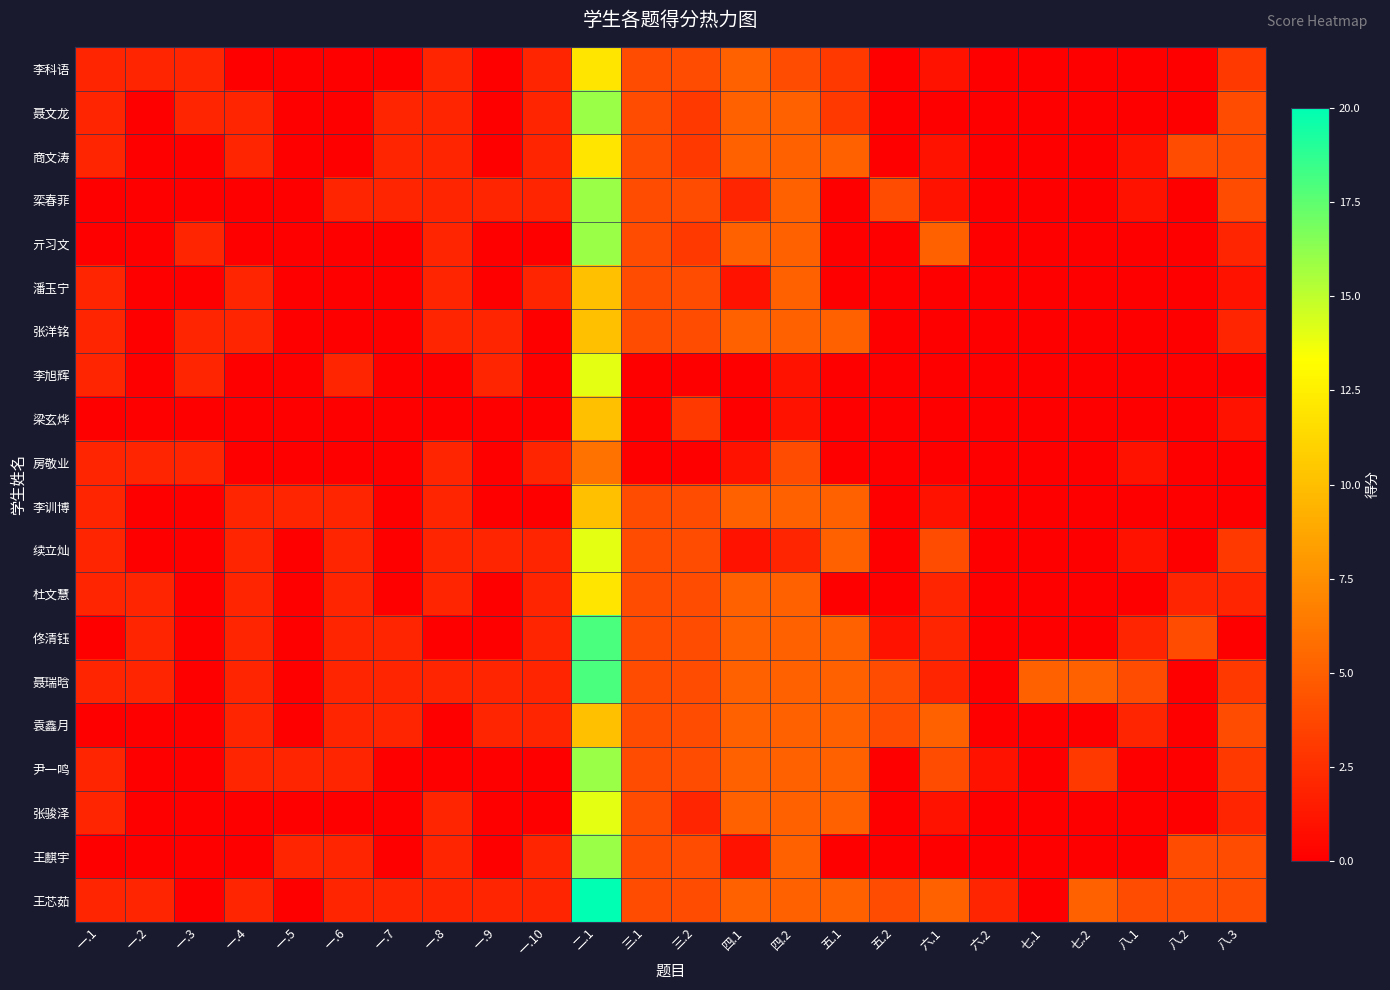

Reading left to right, extract all data points from this chart.

李科语: 一.1=2	一.2=2	一.3=2	一.4=0	一.5=0	一.6=0	一.7=0	一.8=2	一.9=0	一.10=2	二.1=12	三.1=4	三.2=4	四.1=5	四.2=4	五.1=3	五.2=0	六.1=1	六.2=0	七.1=0	七.2=0	八.1=0	八.2=0	八.3=3
聂文龙: 一.1=2	一.2=0	一.3=2	一.4=2	一.5=0	一.6=0	一.7=2	一.8=2	一.9=0	一.10=2	二.1=16	三.1=4	三.2=3	四.1=5	四.2=5	五.1=3	五.2=0	六.1=0	六.2=0	七.1=0	七.2=0	八.1=0	八.2=0	八.3=4
商文涛: 一.1=2	一.2=0	一.3=0	一.4=2	一.5=0	一.6=0	一.7=2	一.8=2	一.9=0	一.10=2	二.1=12	三.1=4	三.2=3	四.1=5	四.2=5	五.1=5	五.2=0	六.1=1	六.2=0	七.1=0	七.2=0	八.1=1	八.2=4	八.3=4
栾春菲: 一.1=0	一.2=0	一.3=0	一.4=0	一.5=0	一.6=2	一.7=2	一.8=2	一.9=2	一.10=2	二.1=16	三.1=4	三.2=4	四.1=2	四.2=5	五.1=0	五.2=4	六.1=1	六.2=0	七.1=0	七.2=0	八.1=1	八.2=0	八.3=4
亓习文: 一.1=0	一.2=0	一.3=2	一.4=0	一.5=0	一.6=0	一.7=0	一.8=2	一.9=0	一.10=0	二.1=16	三.1=4	三.2=3	四.1=5	四.2=5	五.1=0	五.2=0	六.1=5	六.2=0	七.1=0	七.2=0	八.1=0	八.2=0	八.3=2
潘玉宁: 一.1=2	一.2=0	一.3=0	一.4=2	一.5=0	一.6=0	一.7=0	一.8=2	一.9=0	一.10=2	二.1=10	三.1=4	三.2=4	四.1=1	四.2=5	五.1=0	五.2=0	六.1=0	六.2=0	七.1=0	七.2=0	八.1=0	八.2=0	八.3=1
张洋铭: 一.1=2	一.2=0	一.3=2	一.4=2	一.5=0	一.6=0	一.7=0	一.8=2	一.9=2	一.10=0	二.1=10	三.1=4	三.2=4	四.1=5	四.2=5	五.1=5	五.2=0	六.1=0	六.2=0	七.1=0	七.2=0	八.1=0	八.2=0	八.3=2
李旭辉: 一.1=2	一.2=0	一.3=2	一.4=0	一.5=0	一.6=2	一.7=0	一.8=0	一.9=2	一.10=0	二.1=14	三.1=0	三.2=0	四.1=0	四.2=1	五.1=0	五.2=0	六.1=0	六.2=0	七.1=0	七.2=0	八.1=0	八.2=0	八.3=0
梁玄烨: 一.1=0	一.2=0	一.3=0	一.4=0	一.5=0	一.6=0	一.7=0	一.8=0	一.9=0	一.10=0	二.1=10	三.1=0	三.2=3	四.1=0	四.2=1	五.1=0	五.2=0	六.1=0	六.2=0	七.1=0	七.2=0	八.1=0	八.2=0	八.3=1
房敬业: 一.1=2	一.2=2	一.3=2	一.4=0	一.5=0	一.6=0	一.7=0	一.8=2	一.9=0	一.10=2	二.1=6	三.1=0	三.2=0	四.1=1	四.2=4	五.1=0	五.2=0	六.1=0	六.2=0	七.1=0	七.2=0	八.1=1	八.2=0	八.3=0
李训博: 一.1=2	一.2=0	一.3=0	一.4=2	一.5=2	一.6=2	一.7=0	一.8=2	一.9=0	一.10=0	二.1=10	三.1=4	三.2=4	四.1=5	四.2=5	五.1=5	五.2=0	六.1=1	六.2=0	七.1=0	七.2=0	八.1=0	八.2=0	八.3=0
续立灿: 一.1=2	一.2=0	一.3=0	一.4=2	一.5=0	一.6=2	一.7=0	一.8=2	一.9=2	一.10=2	二.1=14	三.1=4	三.2=4	四.1=1	四.2=2	五.1=5	五.2=0	六.1=4	六.2=0	七.1=0	七.2=0	八.1=1	八.2=0	八.3=3
杜文慧: 一.1=2	一.2=2	一.3=0	一.4=2	一.5=0	一.6=2	一.7=0	一.8=2	一.9=0	一.10=2	二.1=12	三.1=4	三.2=4	四.1=5	四.2=5	五.1=0	五.2=0	六.1=2	六.2=0	七.1=0	七.2=0	八.1=0	八.2=2	八.3=2
佟清钰: 一.1=0	一.2=2	一.3=0	一.4=2	一.5=0	一.6=2	一.7=2	一.8=0	一.9=0	一.10=2	二.1=18	三.1=4	三.2=4	四.1=5	四.2=5	五.1=5	五.2=1	六.1=2	六.2=0	七.1=0	七.2=0	八.1=2	八.2=4	八.3=0
聂瑞晗: 一.1=2	一.2=2	一.3=0	一.4=2	一.5=0	一.6=2	一.7=2	一.8=2	一.9=2	一.10=2	二.1=18	三.1=4	三.2=4	四.1=5	四.2=5	五.1=5	五.2=4	六.1=2	六.2=0	七.1=5	七.2=5	八.1=4	八.2=0	八.3=3
袁鑫月: 一.1=0	一.2=0	一.3=0	一.4=2	一.5=0	一.6=2	一.7=2	一.8=0	一.9=2	一.10=2	二.1=10	三.1=4	三.2=4	四.1=5	四.2=5	五.1=5	五.2=4	六.1=5	六.2=0	七.1=0	七.2=0	八.1=2	八.2=0	八.3=4
尹一鸣: 一.1=2	一.2=0	一.3=0	一.4=2	一.5=2	一.6=2	一.7=0	一.8=0	一.9=0	一.10=0	二.1=16	三.1=4	三.2=4	四.1=5	四.2=5	五.1=5	五.2=0	六.1=4	六.2=1	七.1=0	七.2=3	八.1=0	八.2=0	八.3=3
张骏泽: 一.1=2	一.2=0	一.3=0	一.4=0	一.5=0	一.6=0	一.7=0	一.8=2	一.9=0	一.10=0	二.1=14	三.1=4	三.2=2	四.1=5	四.2=5	五.1=5	五.2=0	六.1=1	六.2=0	七.1=0	七.2=0	八.1=0	八.2=0	八.3=2
王麒宇: 一.1=0	一.2=0	一.3=0	一.4=0	一.5=2	一.6=2	一.7=0	一.8=2	一.9=0	一.10=2	二.1=16	三.1=4	三.2=4	四.1=1	四.2=5	五.1=0	五.2=0	六.1=0	六.2=0	七.1=0	七.2=0	八.1=0	八.2=4	八.3=4
王芯茹: 一.1=2	一.2=2	一.3=0	一.4=2	一.5=0	一.6=2	一.7=2	一.8=2	一.9=2	一.10=2	二.1=20	三.1=4	三.2=4	四.1=5	四.2=5	五.1=5	五.2=4	六.1=5	六.2=2	七.1=0	七.2=5	八.1=4	八.2=4	八.3=4